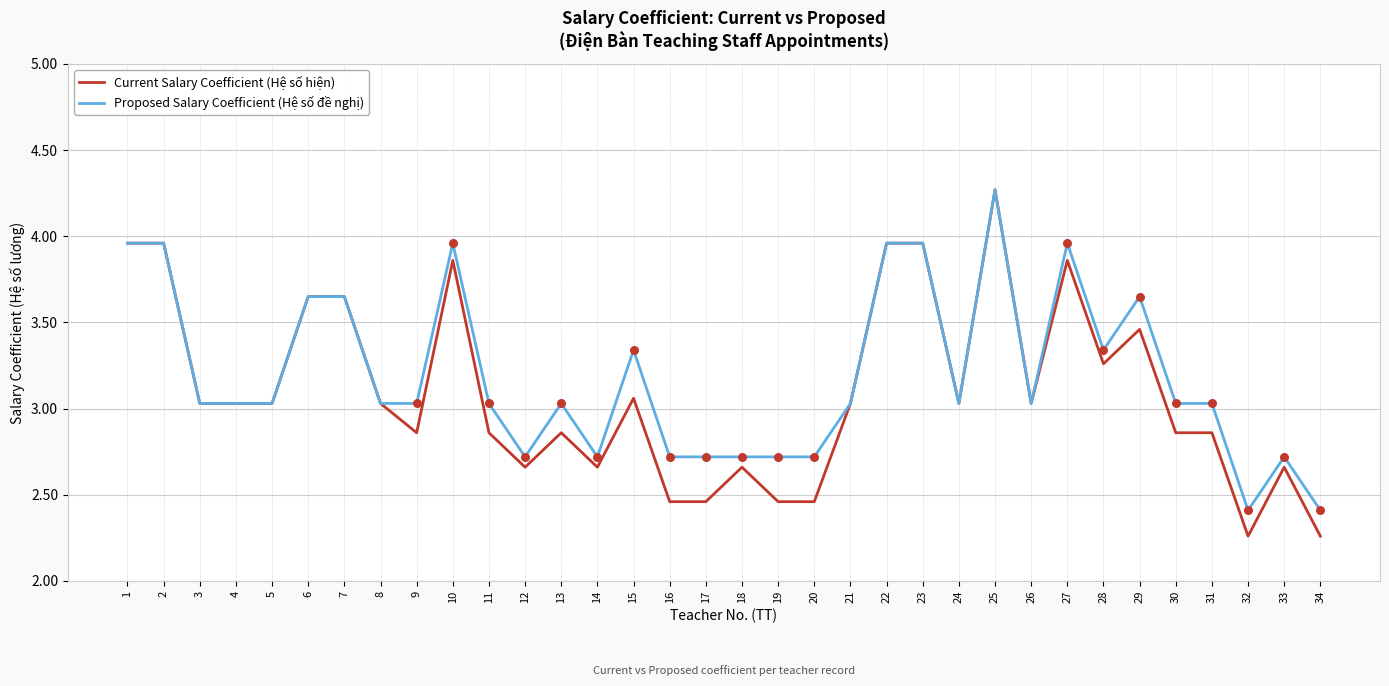

At how many categories does at least one series exceed 3?

24